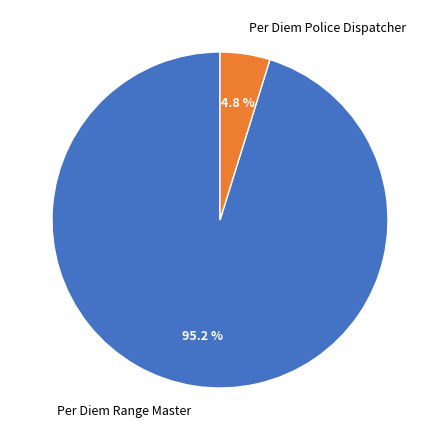

Which slice is the smallest?

Per Diem Police Dispatcher